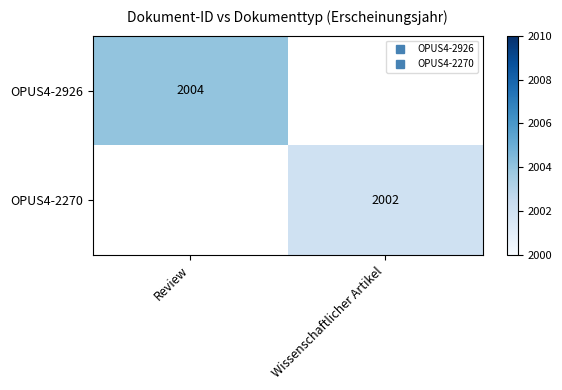

How many data points does each series have?

2